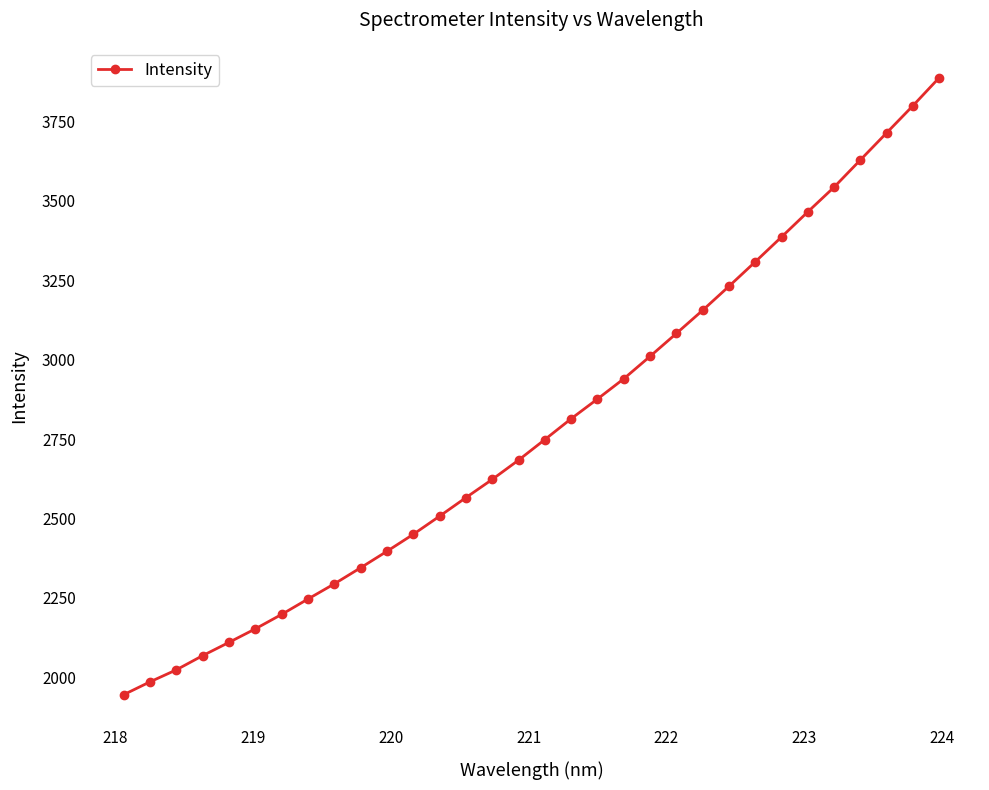

What is the value of the 11th point from the left?

2396.2